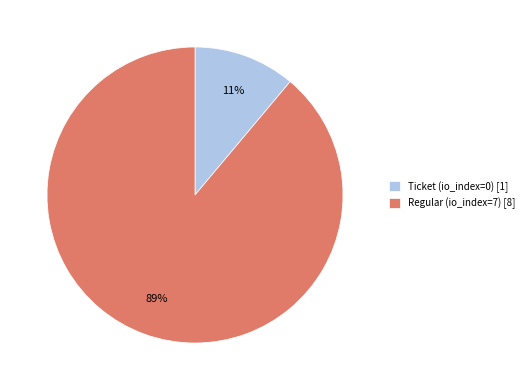

What is the majority slice?

Regular (io_index=7) [8]